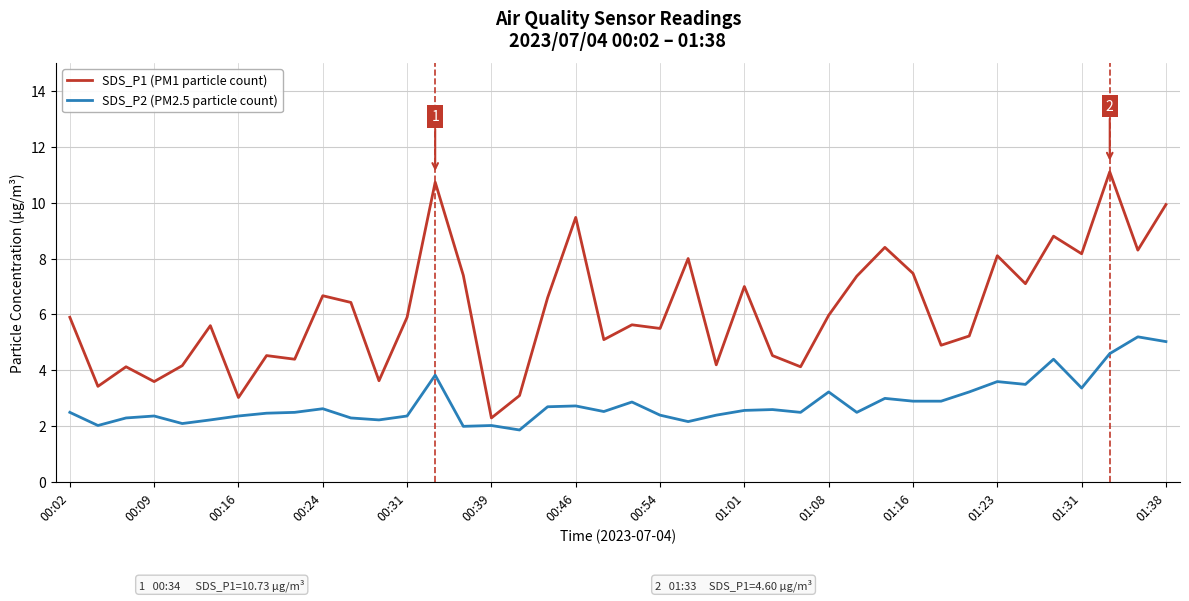

Which series has the largest range (max minus min)?

SDS_P1 (PM1 particle count)